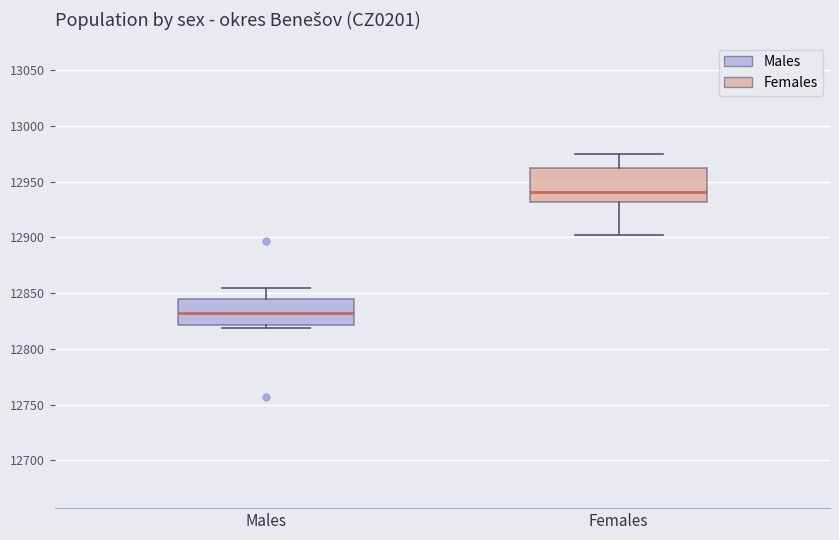

Which box's median line is the lowest?

Males